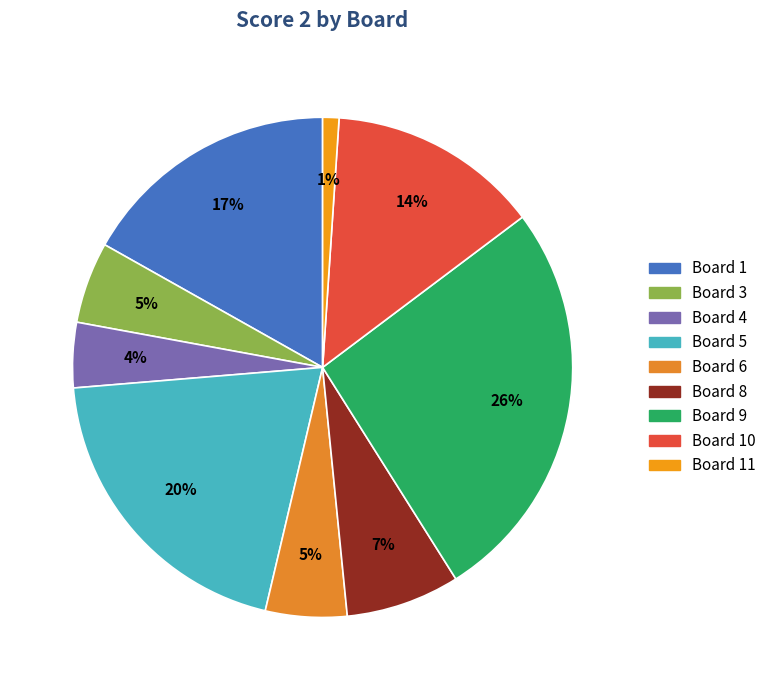

Is there any slice that represents more than half of the pie?

No